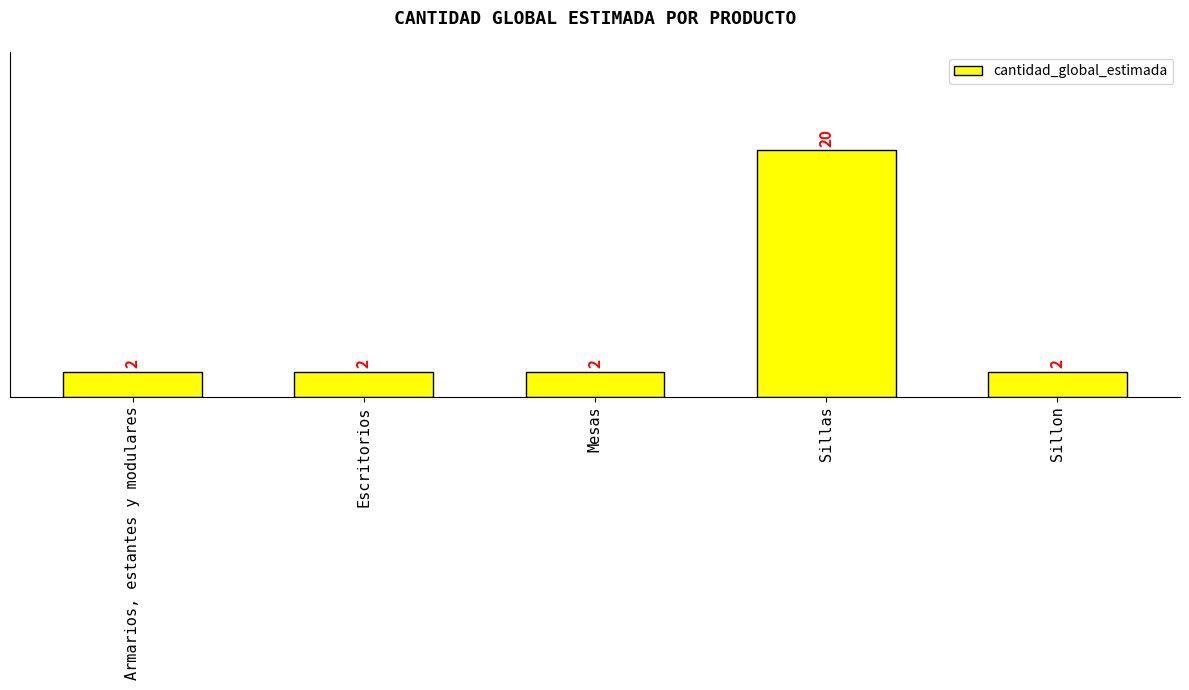

How many values exceed 2?

1